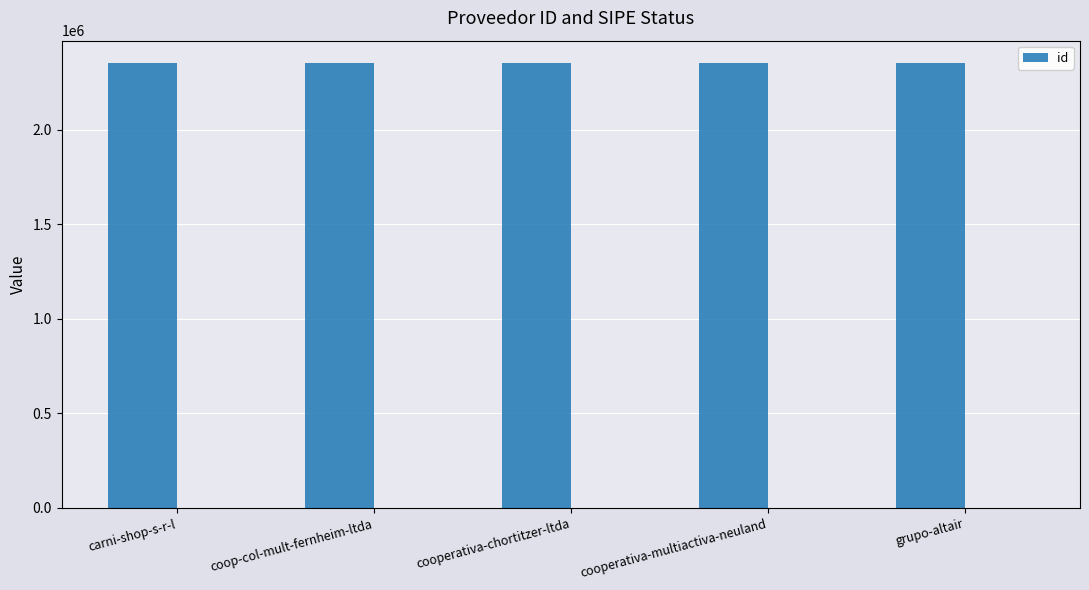

List the labels in order of value, largest first.

carni-shop-s-r-l, grupo-altair, cooperativa-chortitzer-ltda, coop-col-mult-fernheim-ltda, cooperativa-multiactiva-neuland